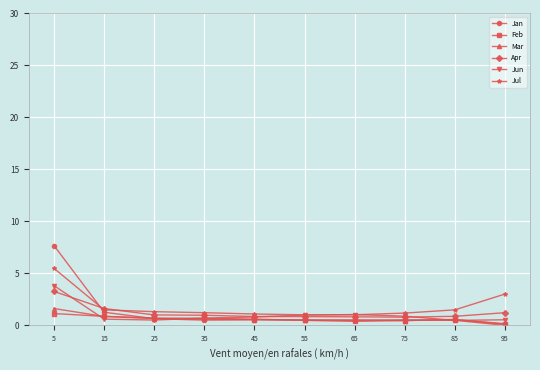

At which category does the chart reach its peak across all series?

5